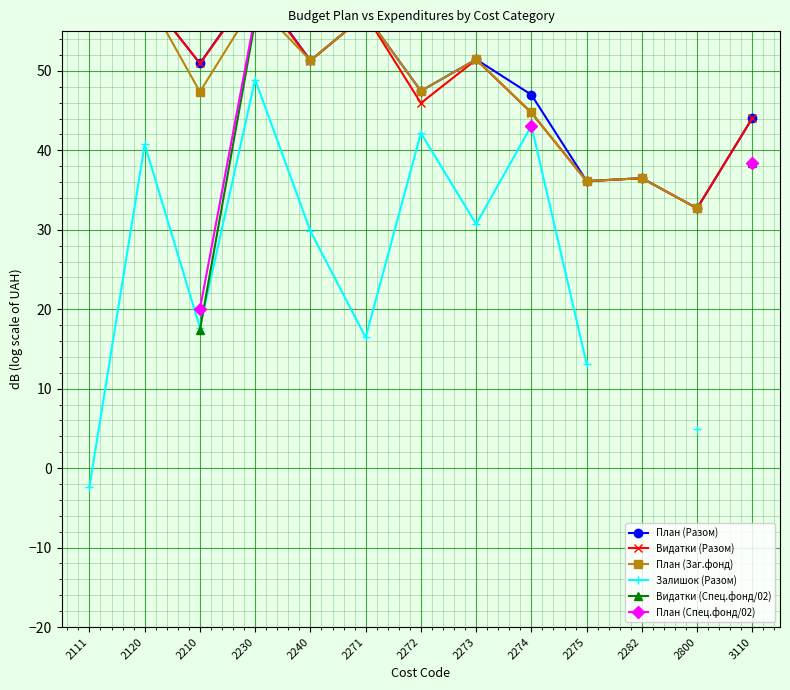

List the labels in order of План (Разом) value, largest first.

2111, 2230, 2120, 2271, 2273, 2240, 2210, 2272, 2274, 3110, 2282, 2275, 2800